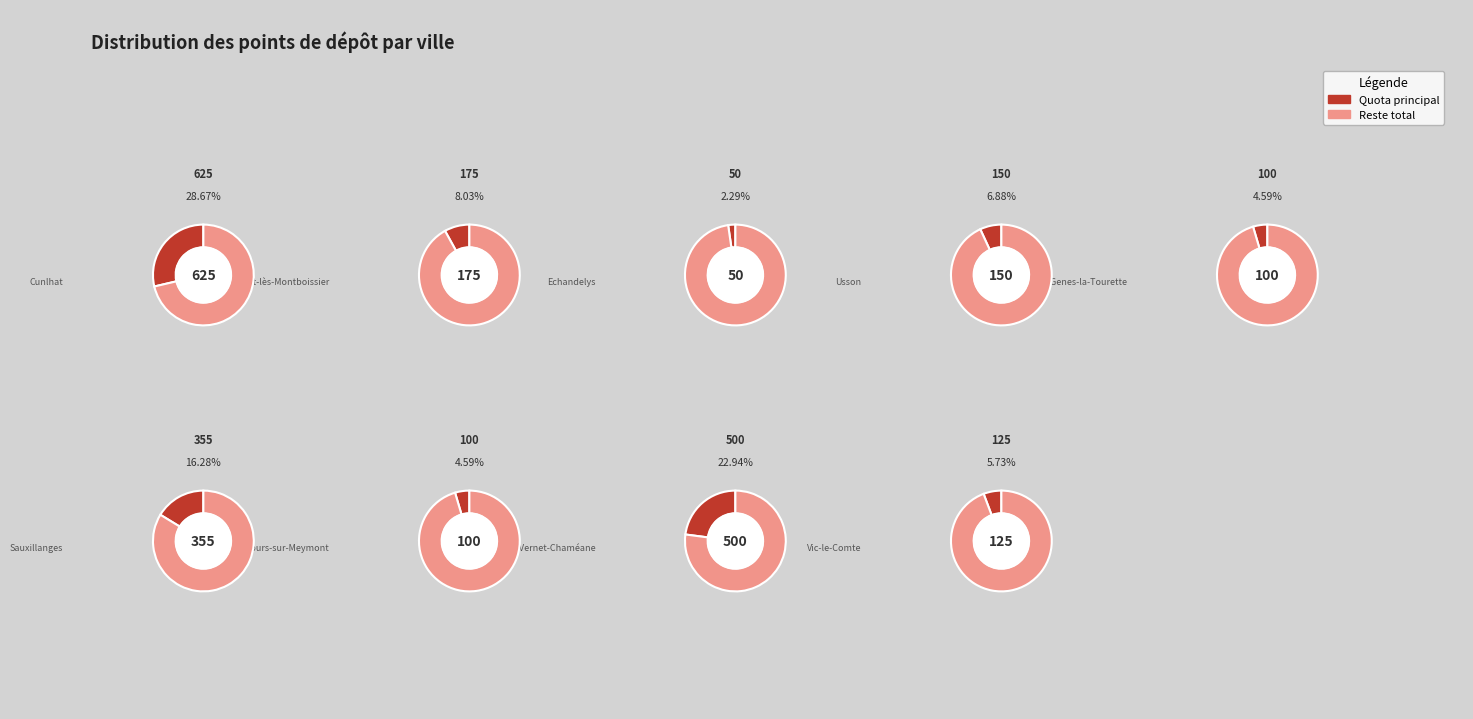

True or false: Cunlhat accounts for 29% of the total.

True